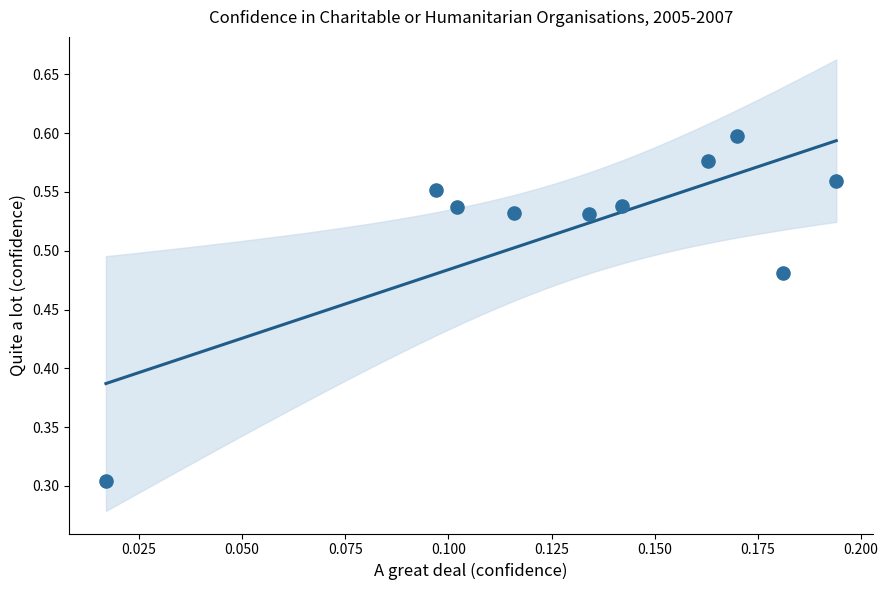

What is the range of Y values (max minus min)?

0.3